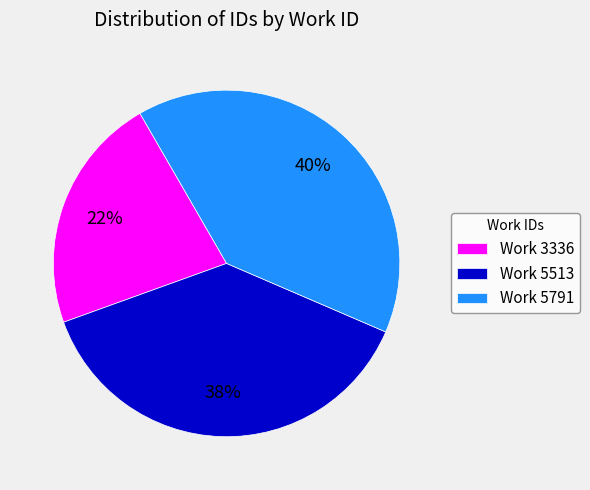

Which slice is the largest?

Work 5791